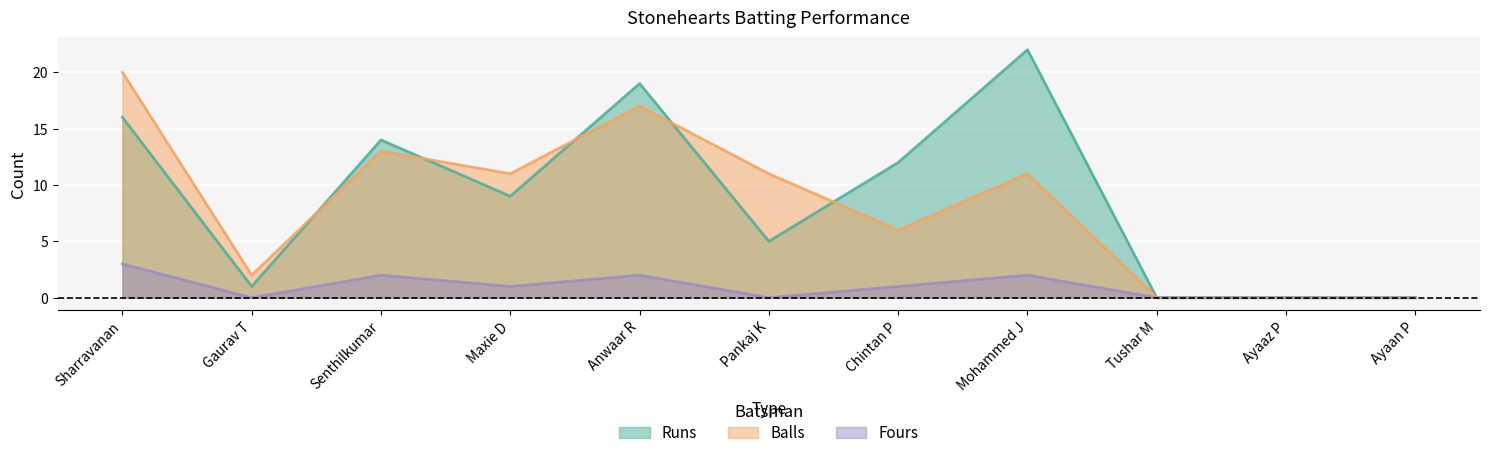

At Senthilkumar, list the series in order from smallest to largest.

Fours, Balls, Runs